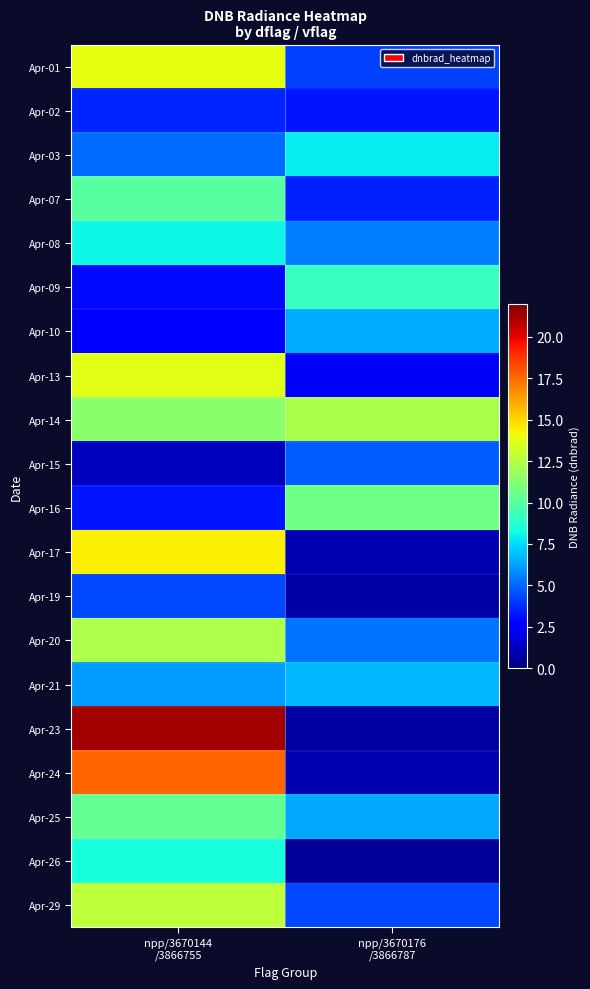

What is the smallest value displayed?

0.5